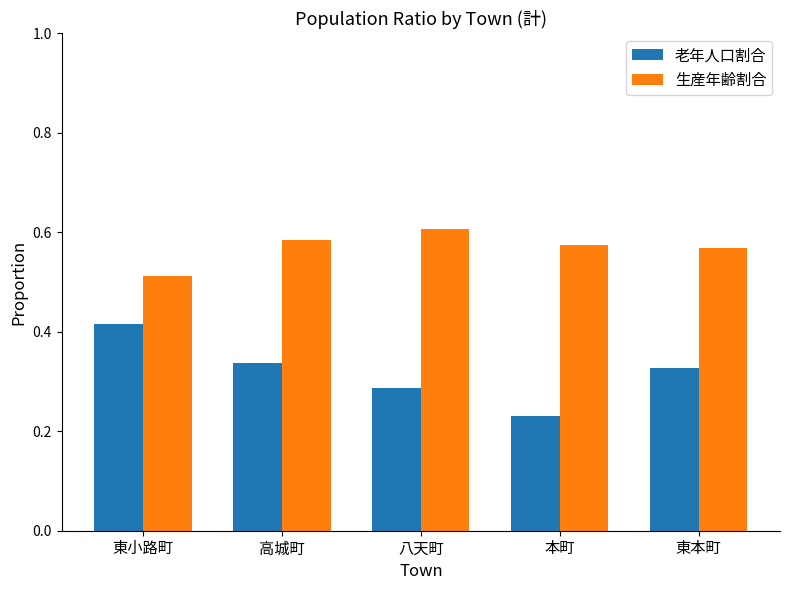

What is the total value across all series at 東小路町?

0.9